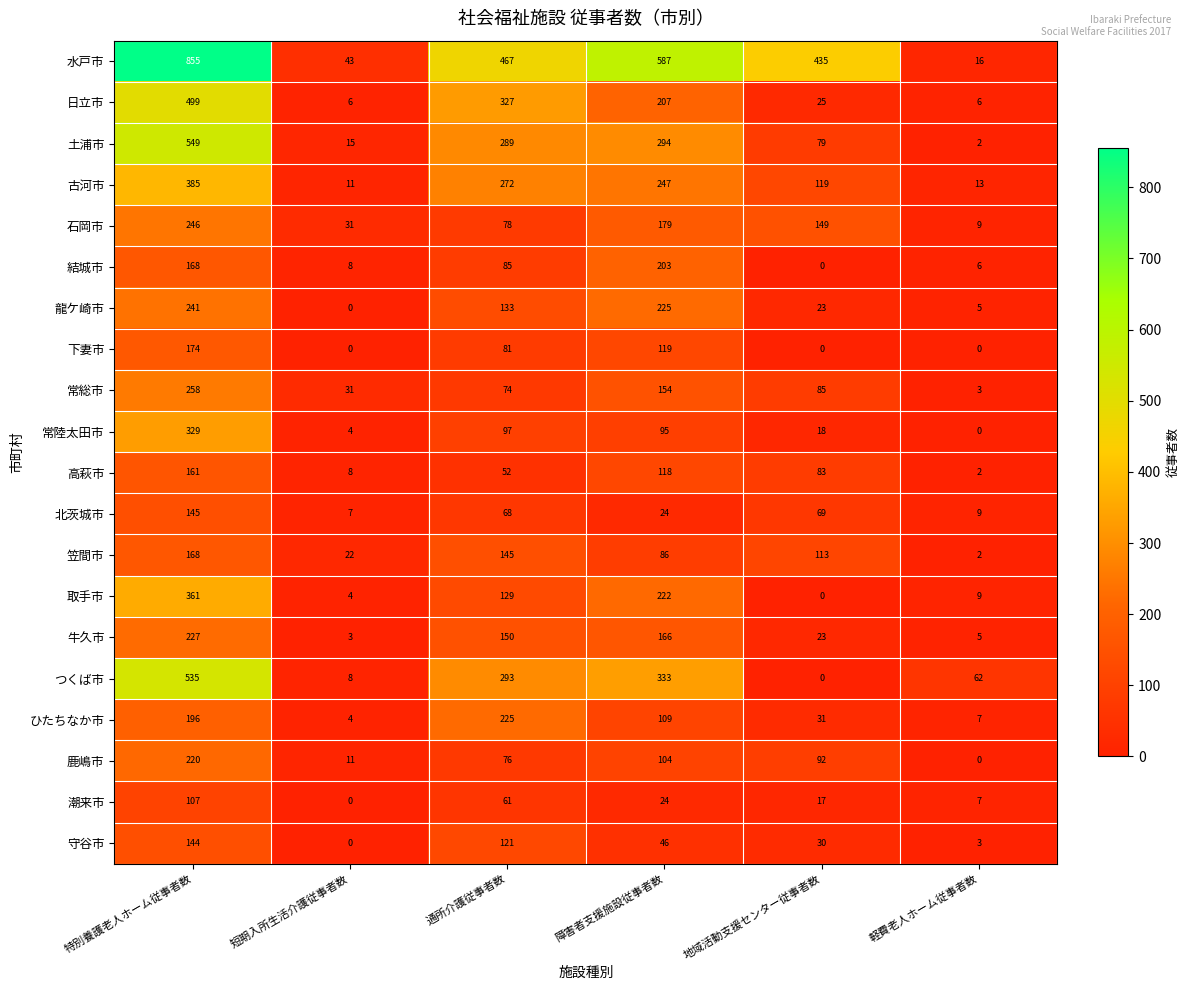

What is the sum of the ひたちなか市 values at 通所介護従事者数 and 障害者支援施設従事者数?

334